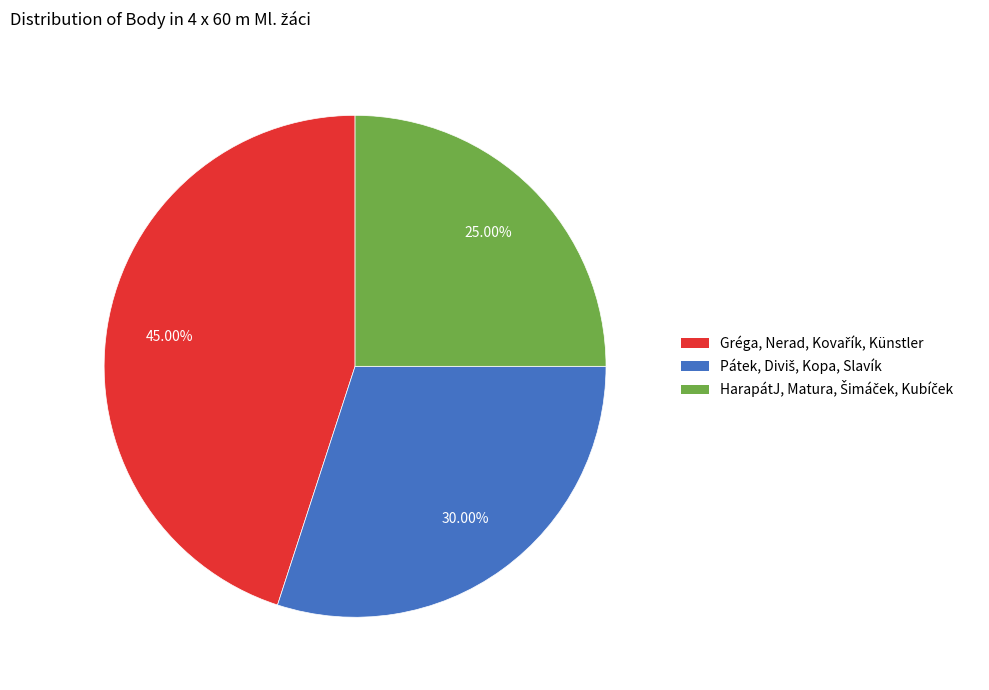

Does any single category account for the majority?

No